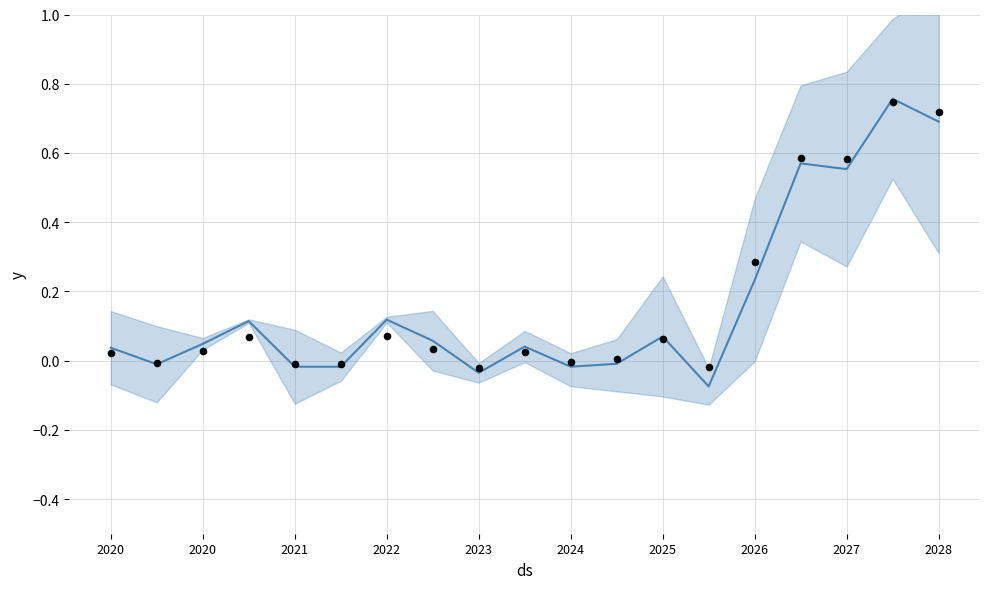

Which series contains the lowest Y value?

yhat